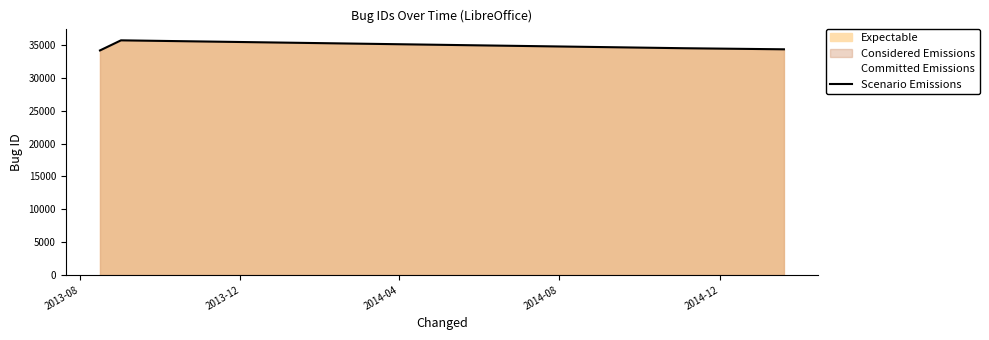

How many data points does each series have?

4